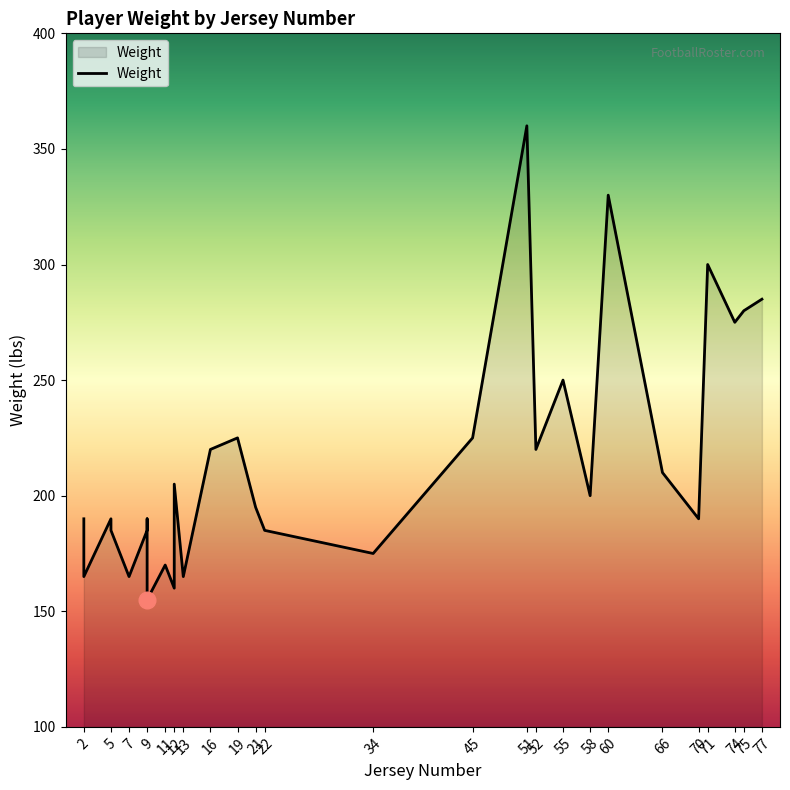

Which has a higher value, 19 or 58?

19